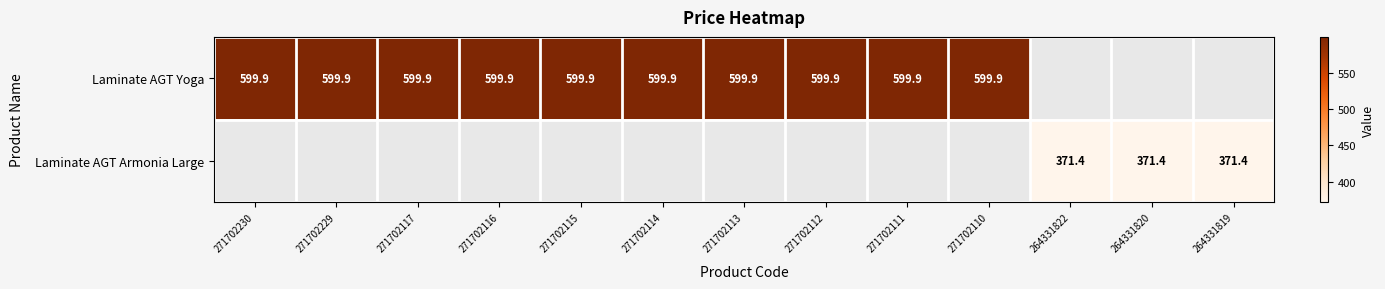

What is the minimum value for Laminate AGT Yoga?

599.9